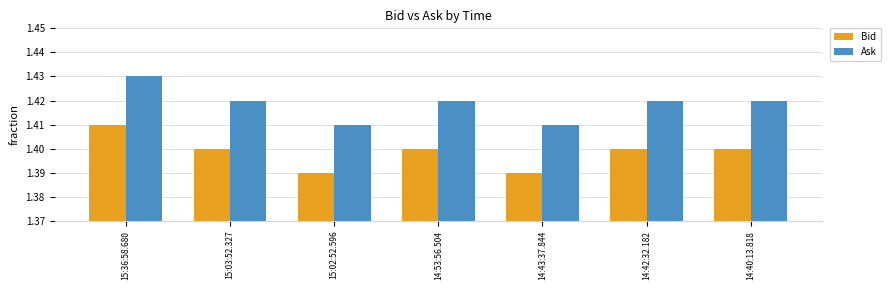

At how many categories does at least one series exceed 1?

7